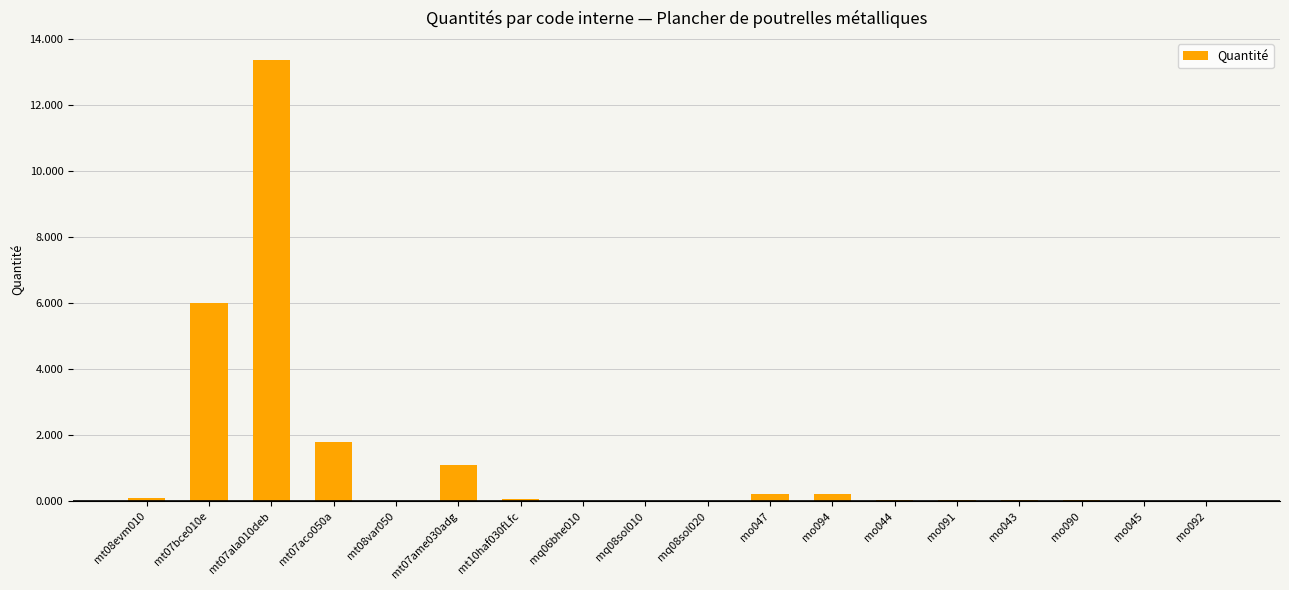

The chart shows a value of 0.0 at mo045. True or false?

True